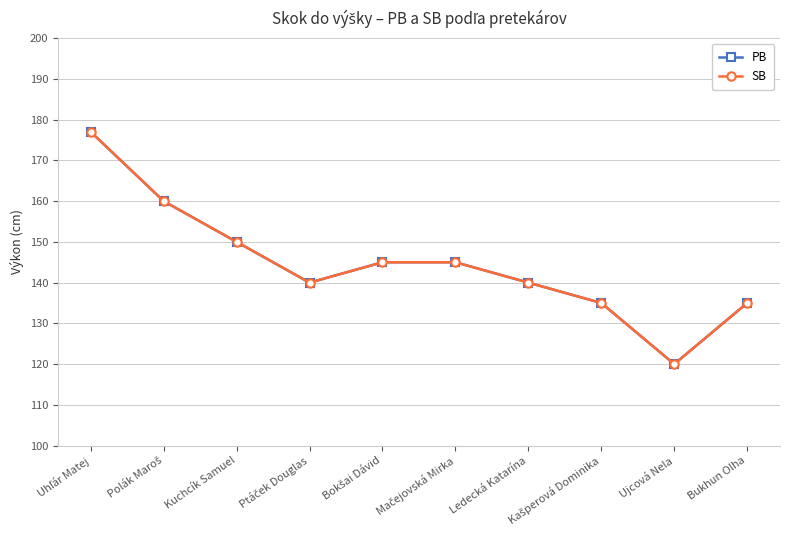

Is this an area chart (filled region under the line)?

No